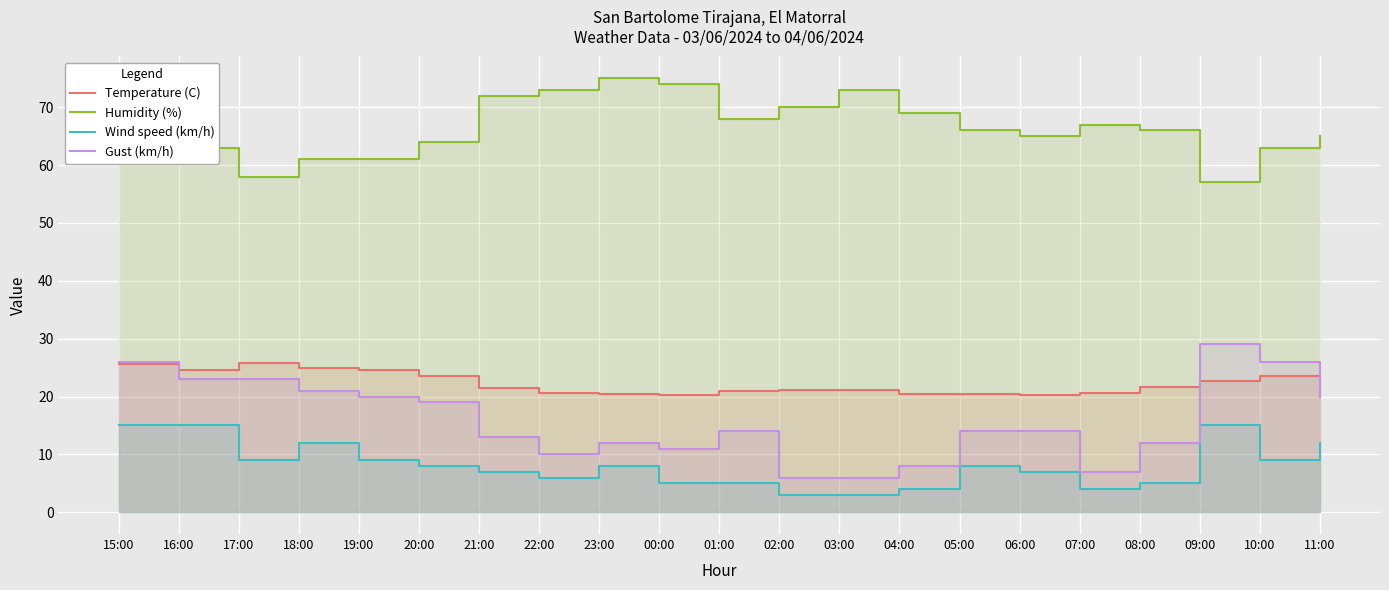

Which series has the largest range (max minus min)?

Gust (km/h)